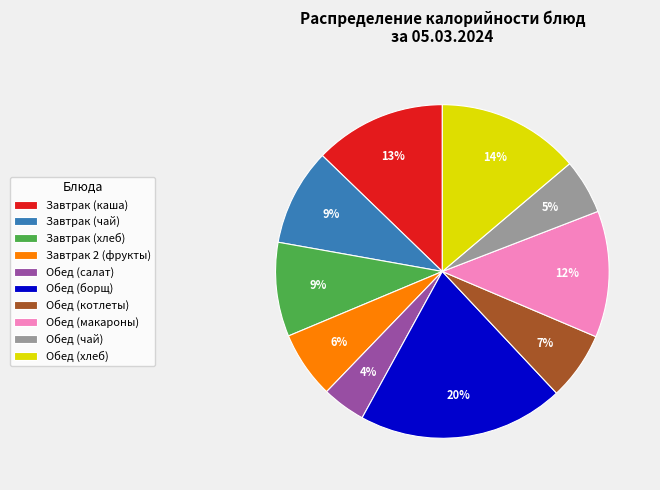

To the nearest percent, what is the difference between the largest and smallest slice percentages?

16%